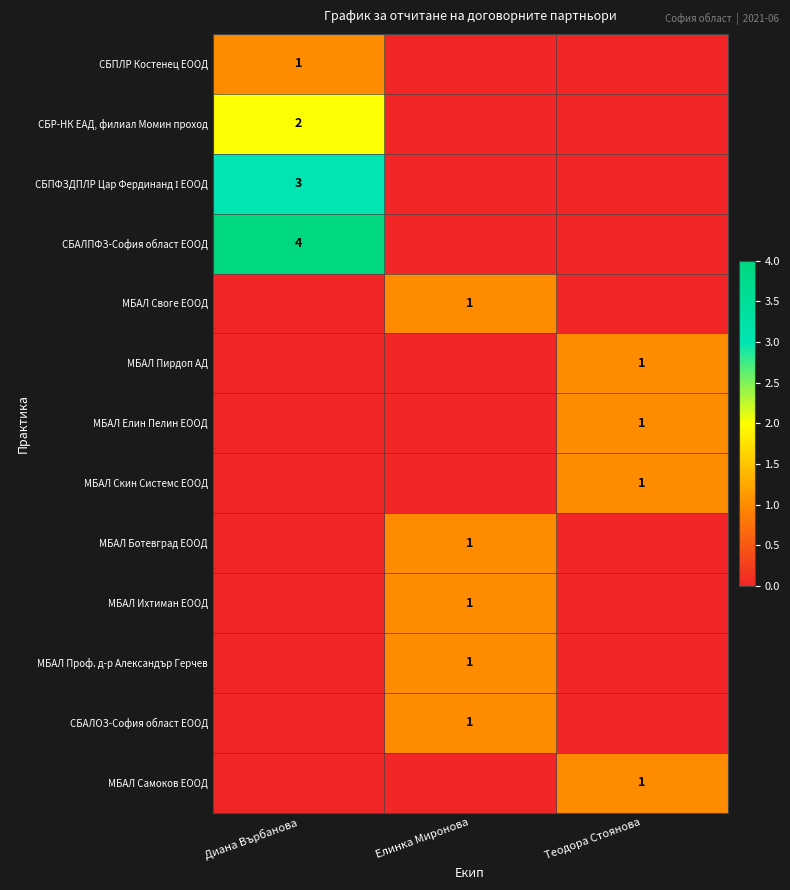

Is it true that МБАЛ Ботевград ЕООД equals 1 at Елинка Миронова?

True